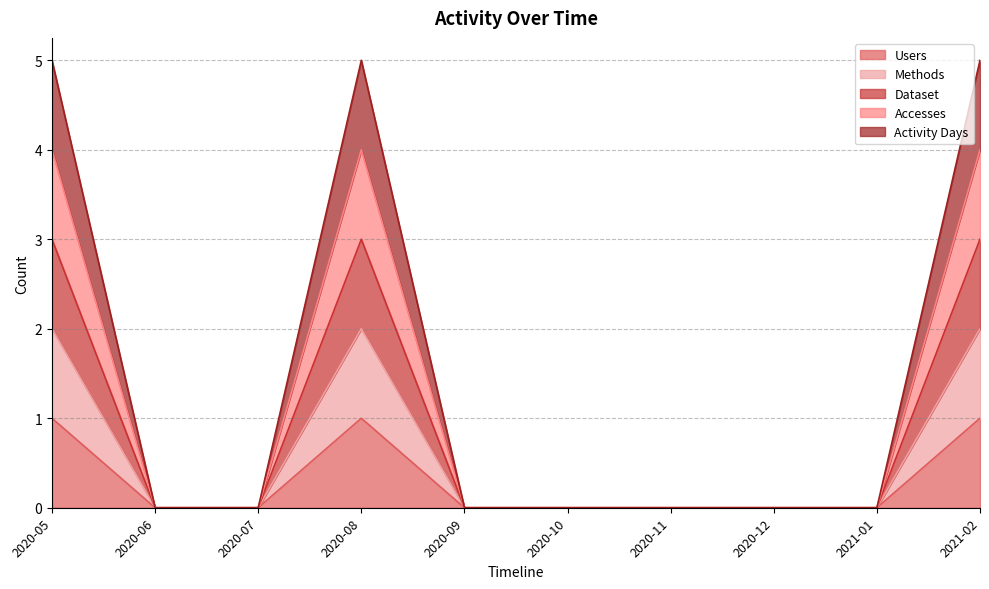

Reading left to right, what are all the values shown in this chart?

Users: 2020-05=1	2020-06=0	2020-07=0	2020-08=1	2020-09=0	2020-10=0	2020-11=0	2020-12=0	2021-01=0	2021-02=1
Methods: 2020-05=2	2020-06=0	2020-07=0	2020-08=2	2020-09=0	2020-10=0	2020-11=0	2020-12=0	2021-01=0	2021-02=2
Dataset: 2020-05=3	2020-06=0	2020-07=0	2020-08=3	2020-09=0	2020-10=0	2020-11=0	2020-12=0	2021-01=0	2021-02=3
Accesses: 2020-05=4	2020-06=0	2020-07=0	2020-08=4	2020-09=0	2020-10=0	2020-11=0	2020-12=0	2021-01=0	2021-02=4
Activity Days: 2020-05=5	2020-06=0	2020-07=0	2020-08=5	2020-09=0	2020-10=0	2020-11=0	2020-12=0	2021-01=0	2021-02=5